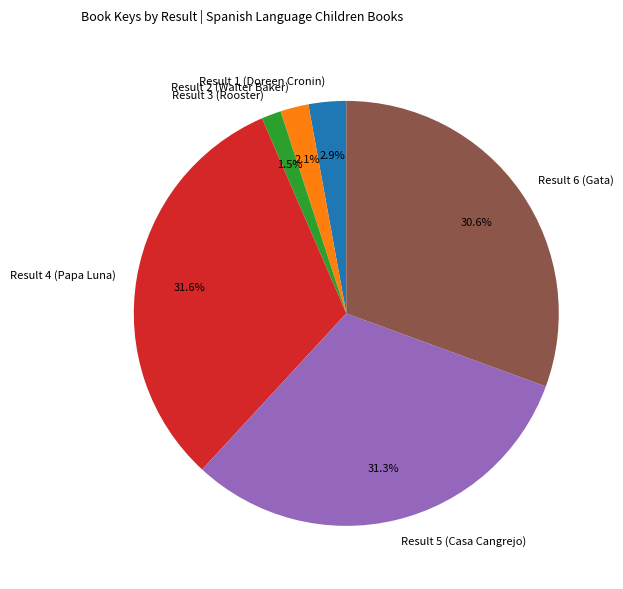

Count the number of slices in the pie.

6